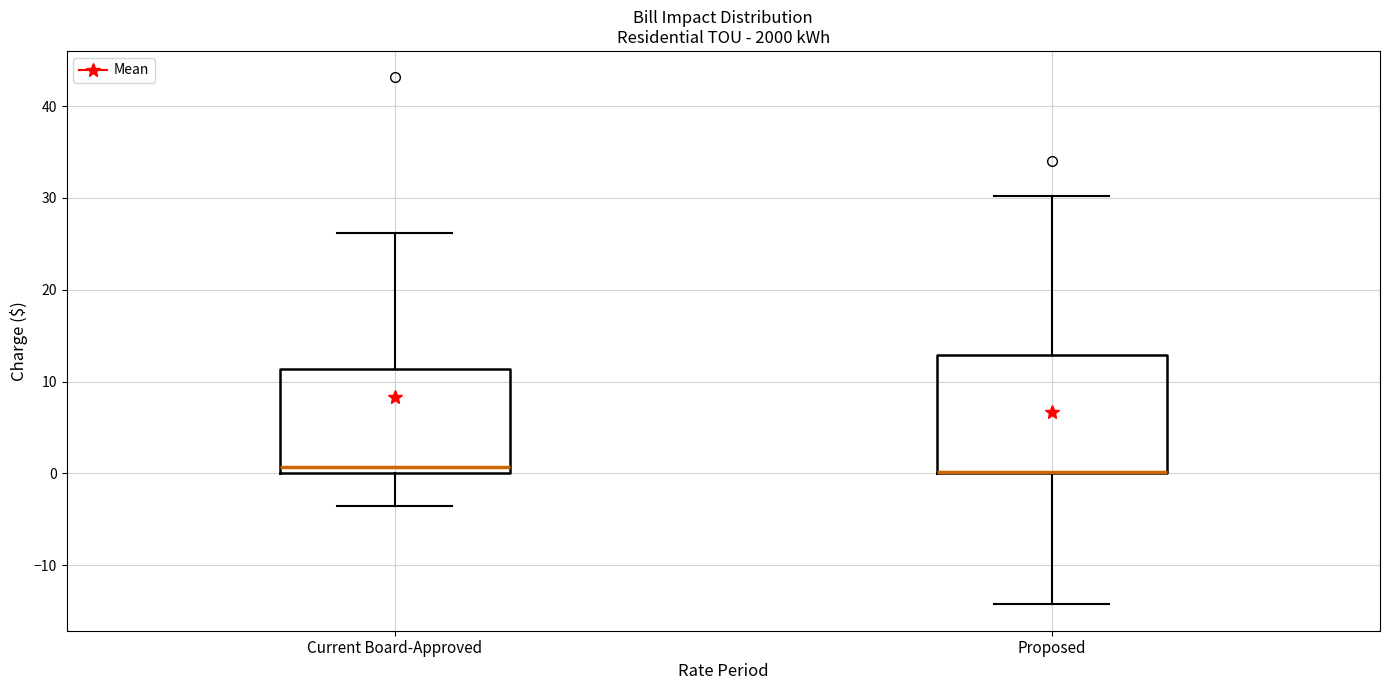

Reading left to right, transcribe this box plot: for each box, give where its median line is, the range the box spans, and where its two whiskers end, as read against the y-axis. The values are not printed on the chart, so give them approximately, as read against the axis.

Current Board-Approved: median 1, box 0 to 11, whiskers -4 to 26
Proposed: median 0 (drawn on the box's lower edge), box 0 to 13, whiskers -14 to 30